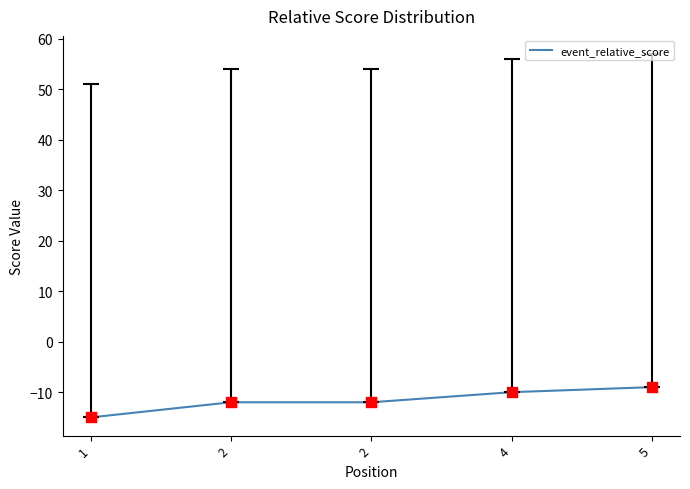

How many series are shown in this chart?

1